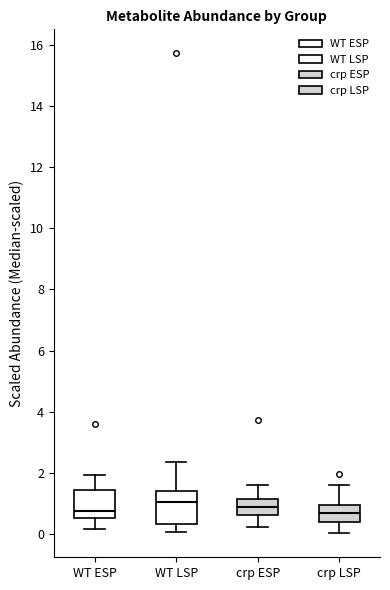

Reading left to right, read every box against the y-axis: the position of its median line, the range the box covers, and the ends of its whiskers. The values are not printed on the chart, so give them approximately, as read against the axis.

WT ESP: median 0.8, box 0.6 to 1.4, whiskers 0.2 to 2.0
WT LSP: median 1.0, box 0.4 to 1.4, whiskers 0.0 to 2.4
crp ESP: median 0.8, box 0.6 to 1.2, whiskers 0.2 to 1.6
crp LSP: median 0.6, box 0.4 to 1.0, whiskers 0.0 to 1.6